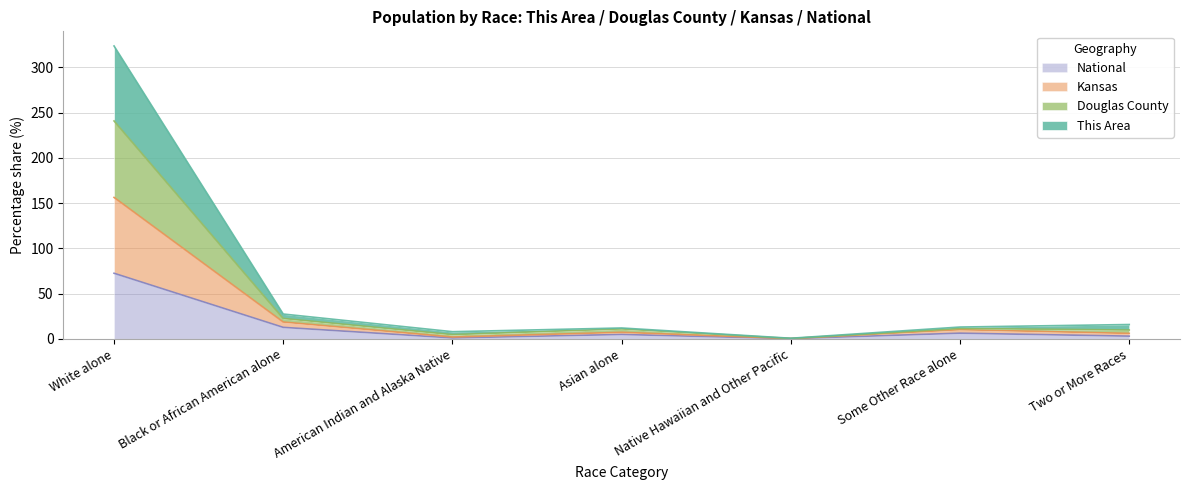

In Douglas County, how many points are higher than both neighbors (excluding endpoints)?

2